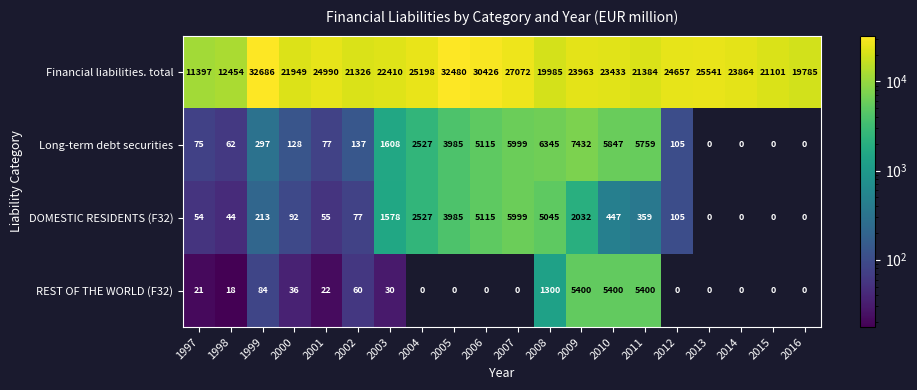

Which series has the widest spread of values?

Financial liabilities. total